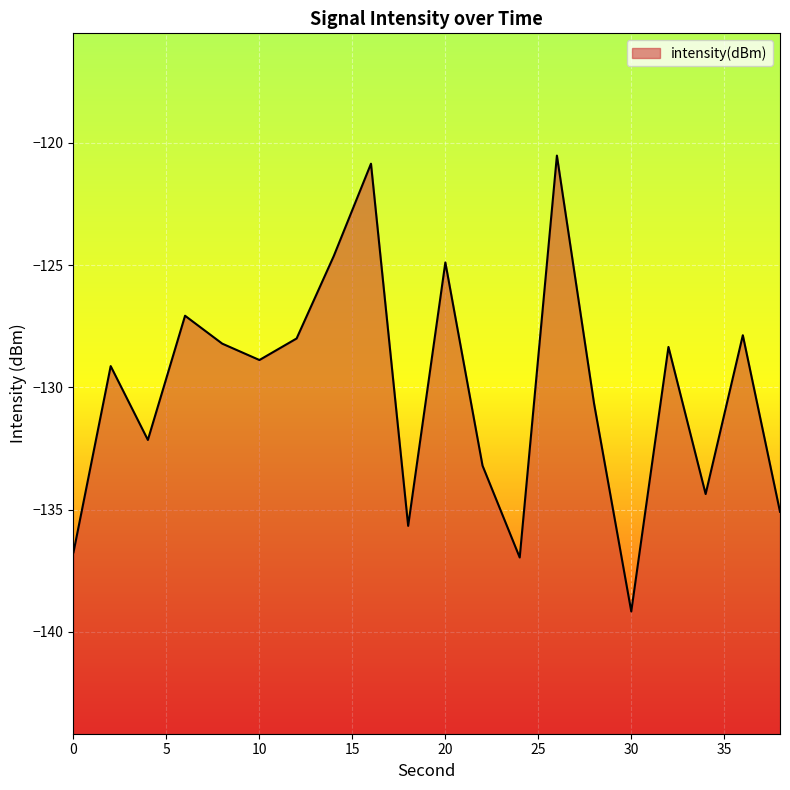

Reading left to right, extract all data points from this chart.

0=-136.7	2=-129.1	4=-132.1	6=-127.1	8=-128.2	10=-128.9	12=-128.0	14=-124.6	16=-120.8	18=-135.7	20=-124.9	22=-133.2	24=-137.0	26=-120.5	28=-130.7	30=-139.2	32=-128.3	34=-134.4	36=-127.9	38=-135.1